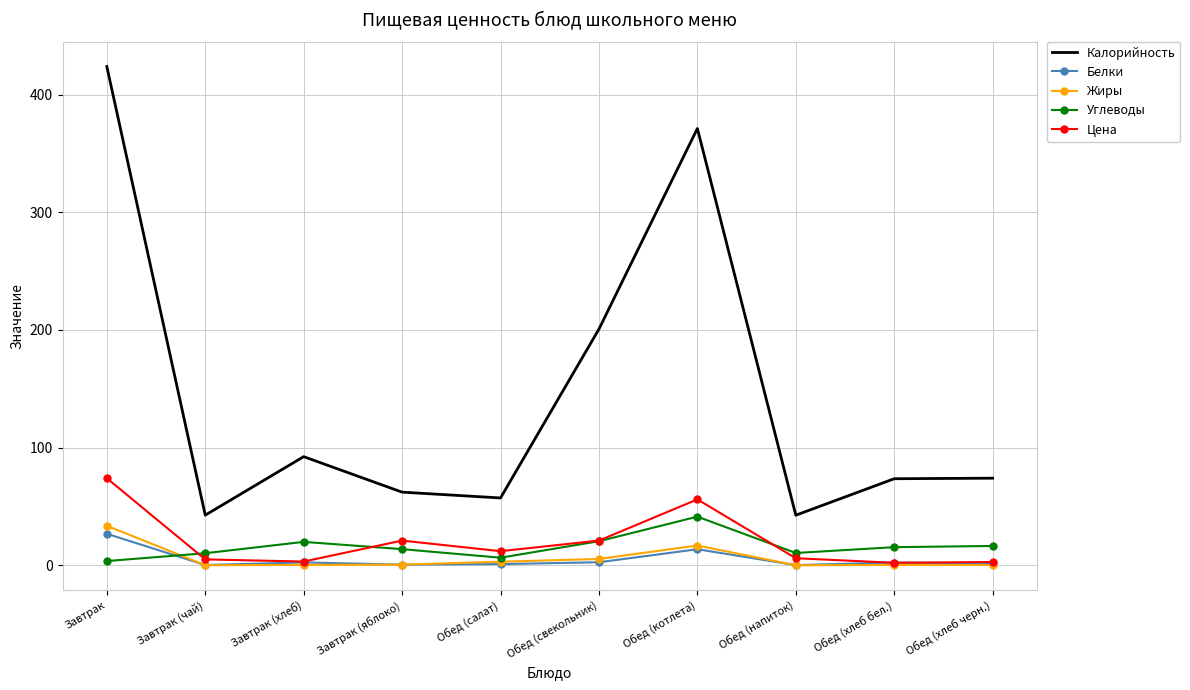

What is the approximate value of Цена at Обед (котлета)?

56.0